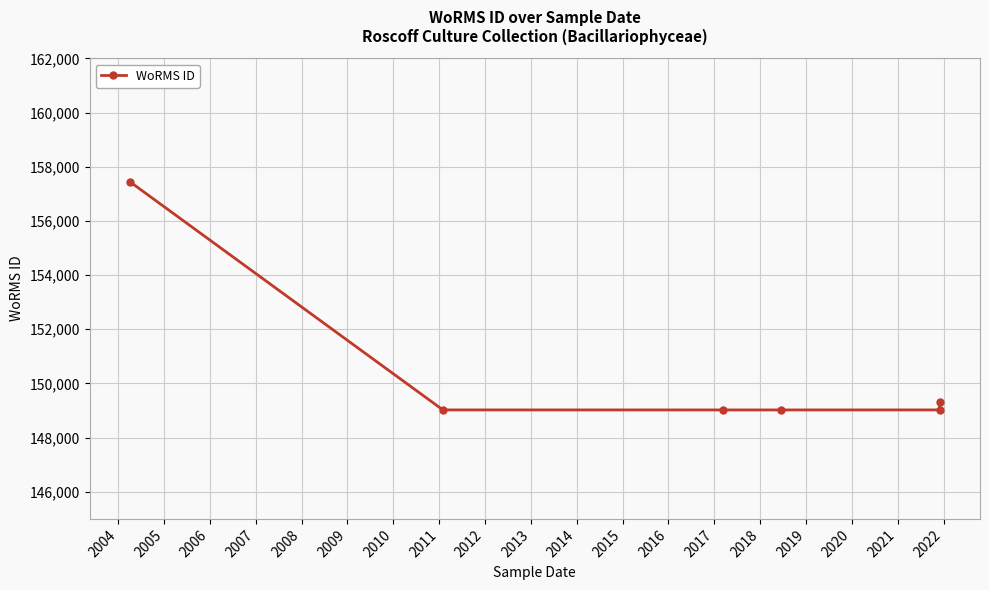

Reading right to left, extract all data points from this chart.

149321	149023	149022	149022	149023	157438